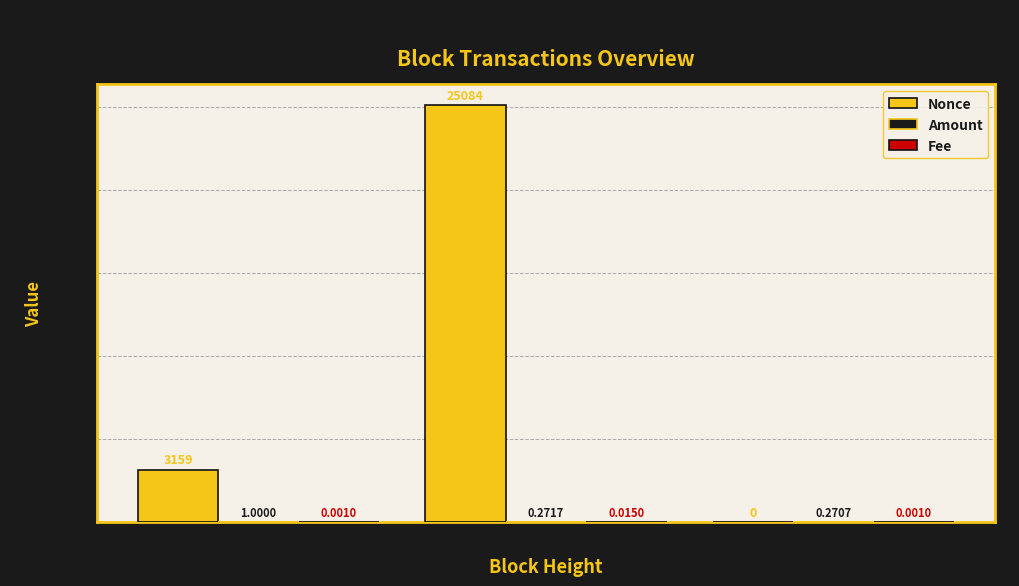

How many distinct data groups are displayed?

3